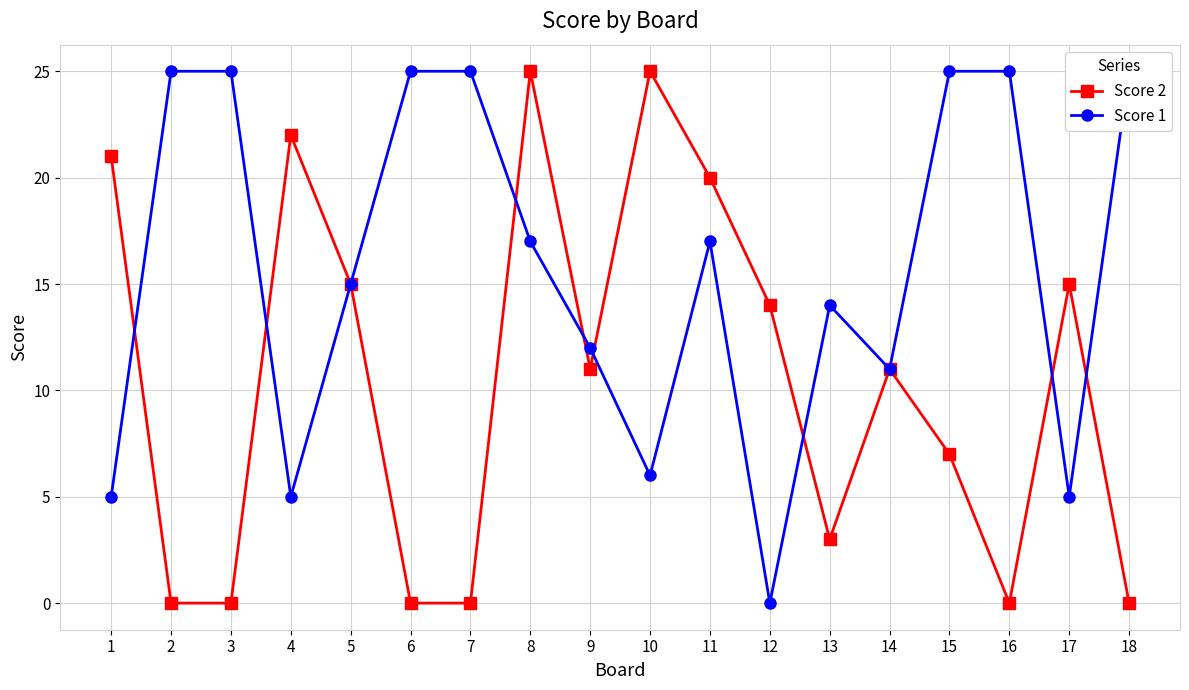

What are all the series names shown in the legend?

Score 2, Score 1